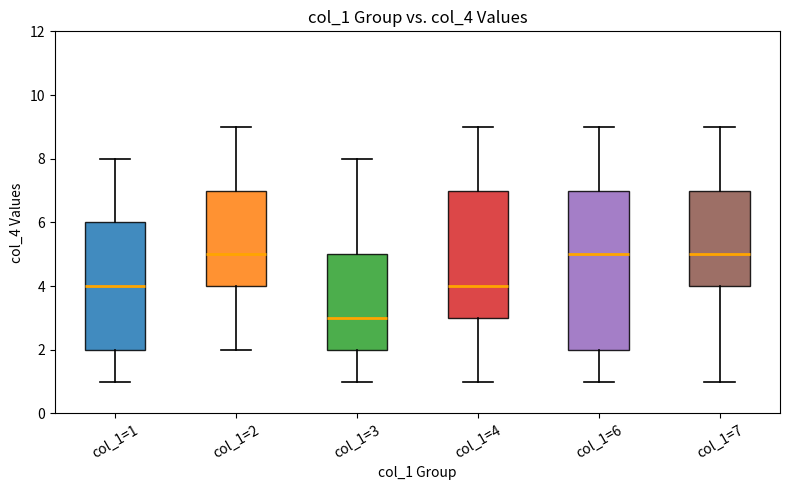

Where is the lower edge of the box for col_1=2 on the y-axis? The values are not printed on the chart, so give them approximately, as read against the axis.

4